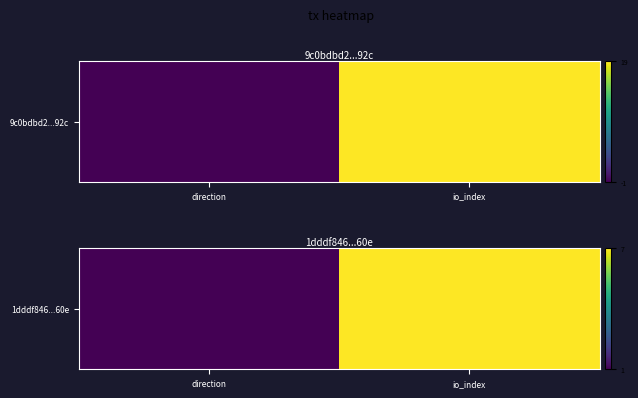

Which label corresponds to the smallest value in the chart?

direction